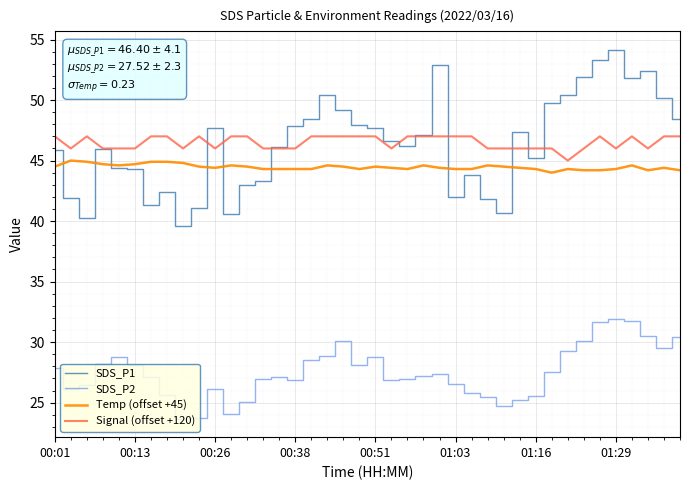

List the series in order of their peak value, lowest first.

SDS_P2, Temp (offset +45), Signal (offset +120), SDS_P1